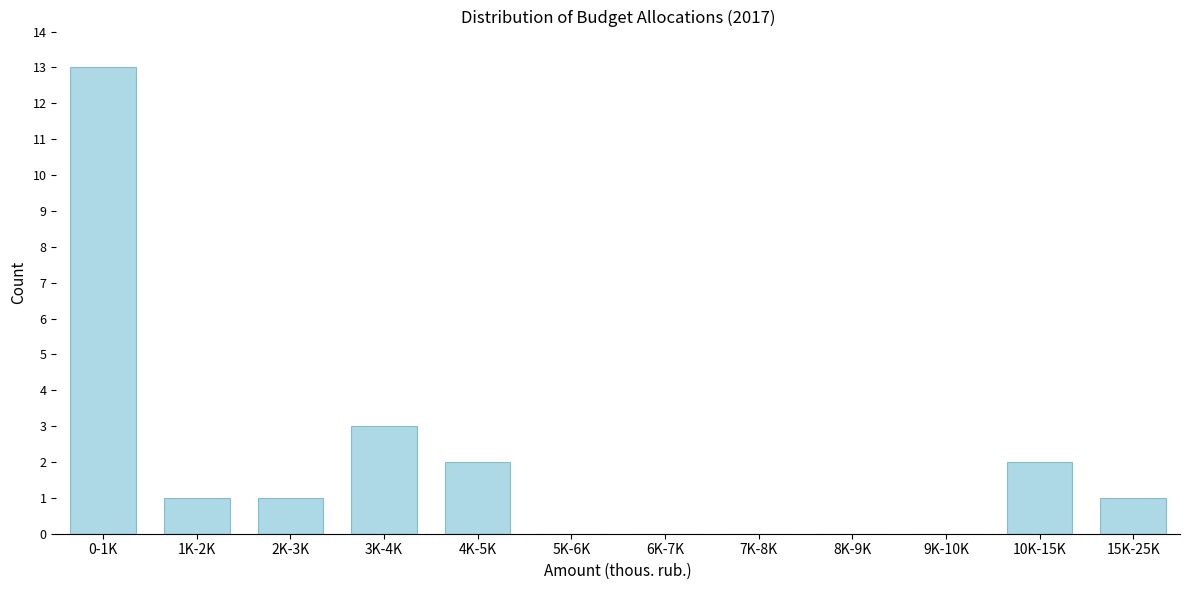

Reading left to right, list all the values displayed in this chart.

0-1K=13	1K-2K=1	2K-3K=1	3K-4K=3	4K-5K=2	5K-6K=0	6K-7K=0	7K-8K=0	8K-9K=0	9K-10K=0	10K-15K=2	15K-25K=1